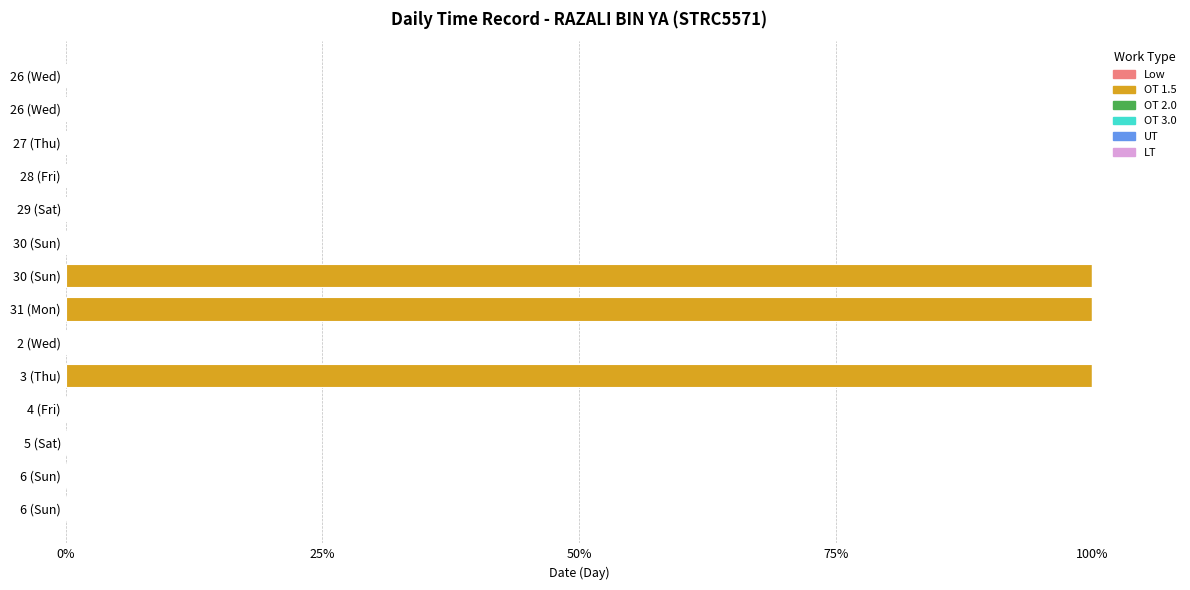

Does the chart contain stacked bars?

No